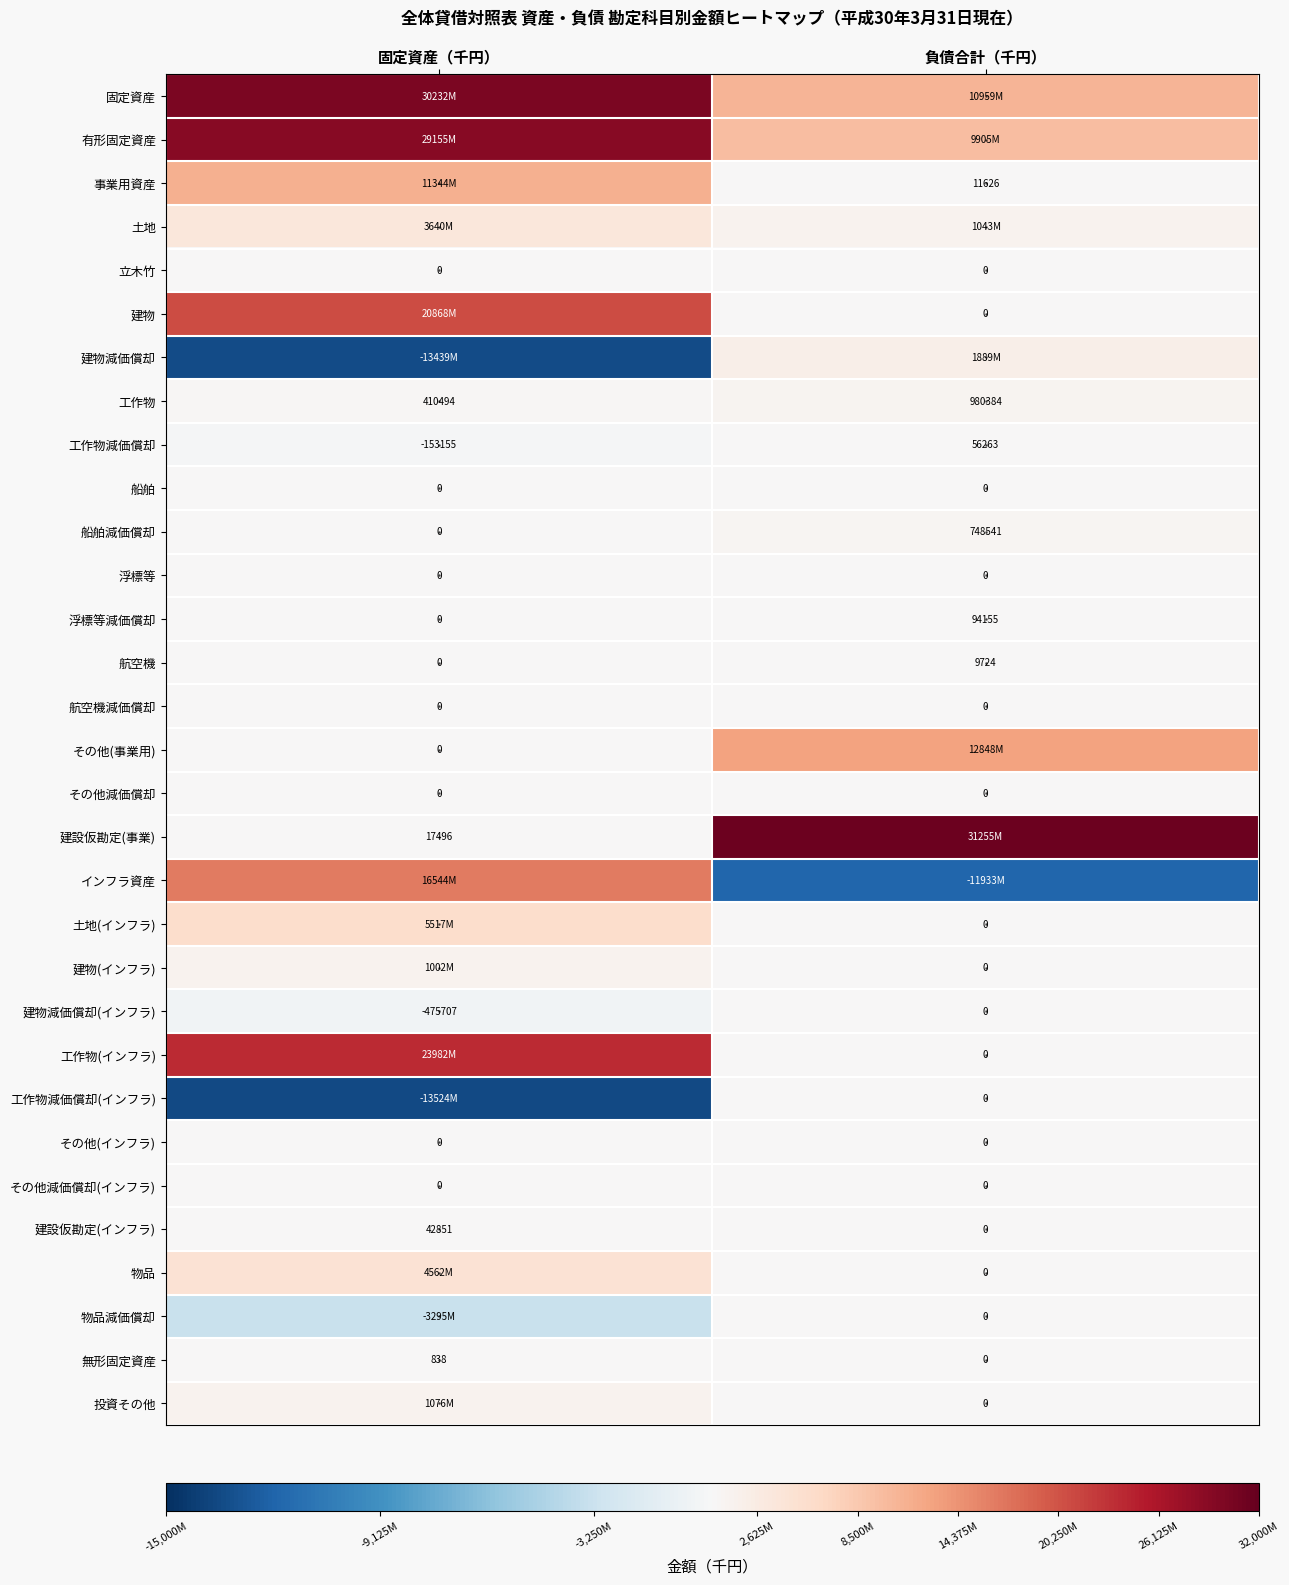

At which label does 工作物減価償却 reach its peak?

負債合計（千円）